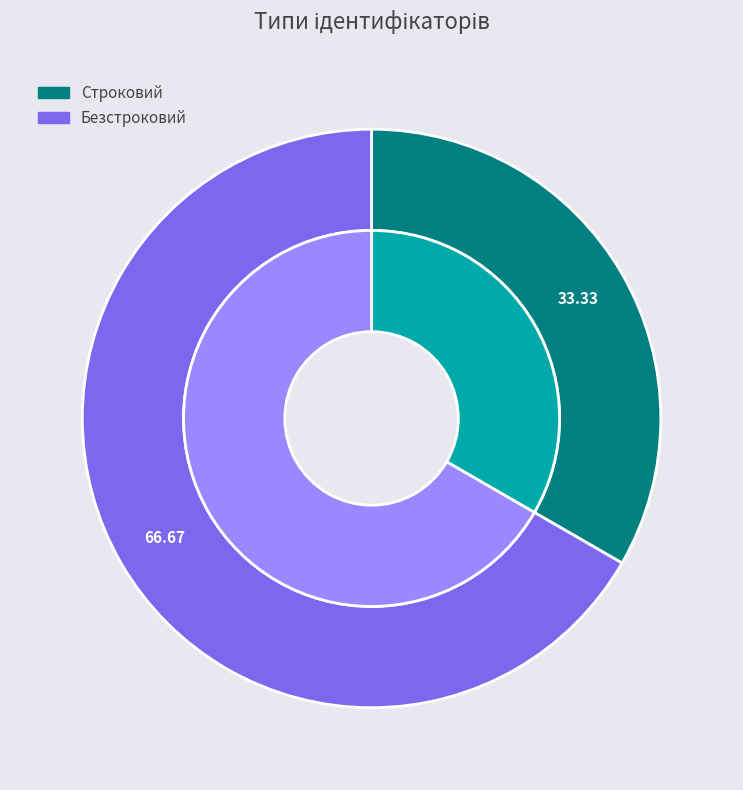

Which slice is the largest?

Безстроковий